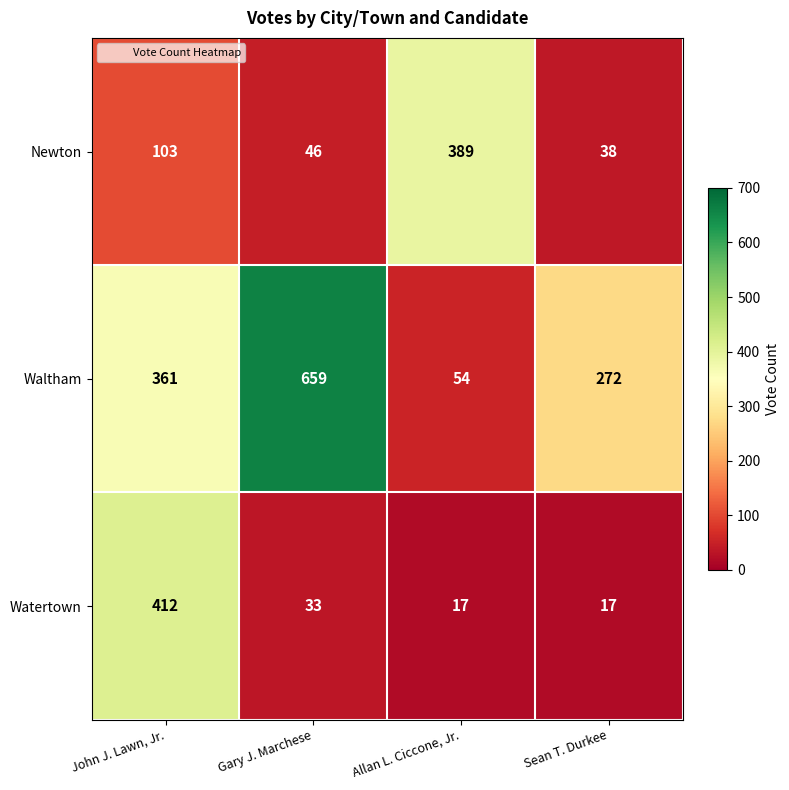

Which series has the widest spread of values?

Waltham